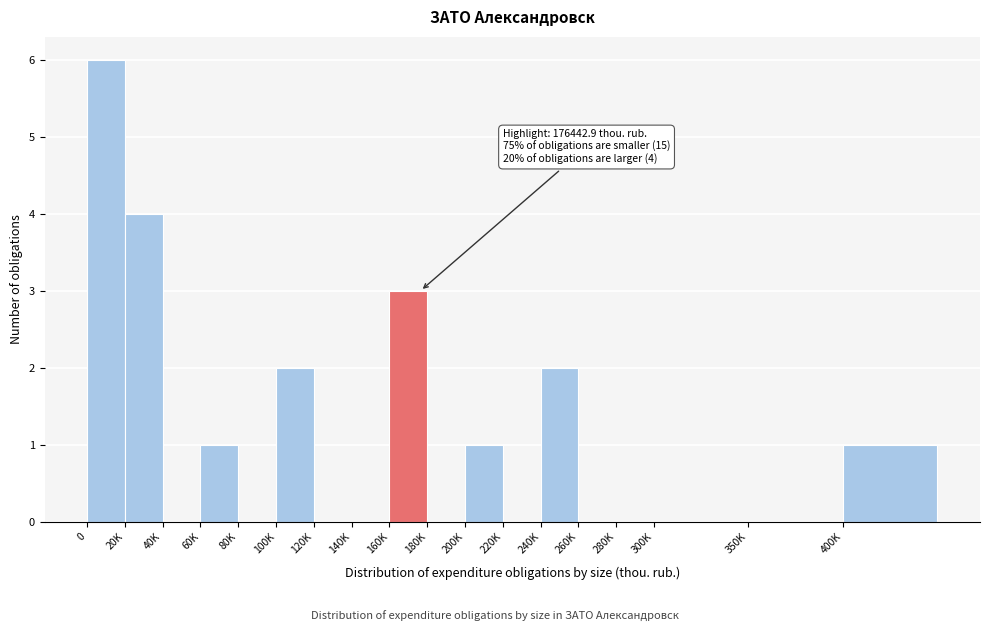

Reading right to left, extract all data points from this chart.

400K=1	350K=0	300K=0	280K=0	260K=0	240K=2	220K=0	200K=1	180K=0	160K=3	140K=0	120K=0	100K=2	80K=0	60K=1	40K=0	20K=4	0=6